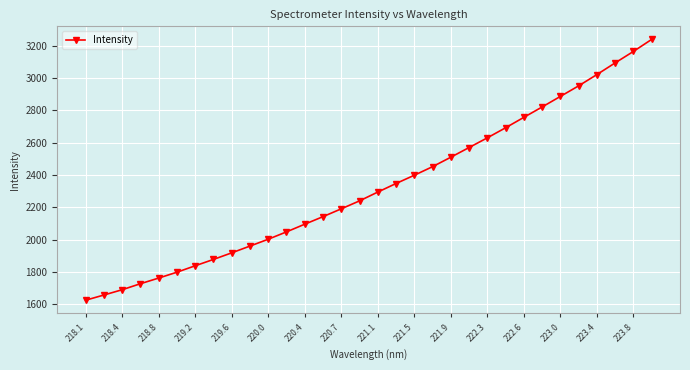

What is the value of the 25th point from the left?

2756.7